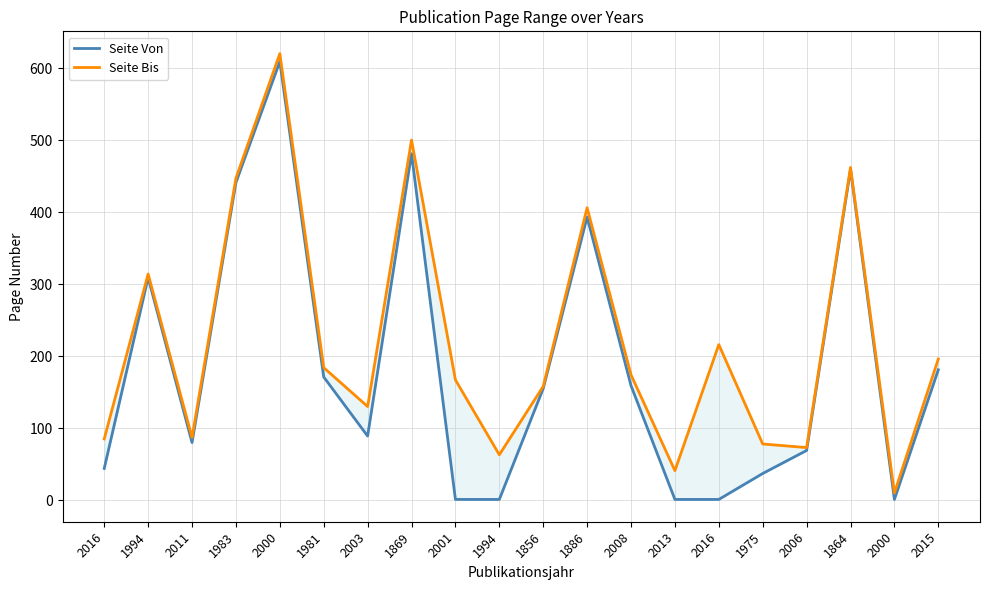

Reading right to left, transcribe all the data shown in this chart.

Seite Von: 2015=181	2000=1	1864=459	2006=69	1975=37	2016=1	2013=1	2008=159	1886=393	1856=155	1994=1	2001=1	1869=481	2003=89	1981=171	2000=609	1983=441	2011=80	1994=309	2016=44
Seite Bis: 2015=196	2000=10	1864=462	2006=73	1975=78	2016=216	2013=41	2008=174	1886=406	1856=158	1994=63	2001=167	1869=500	2003=130	1981=184	2000=620	1983=447	2011=87	1994=314	2016=85